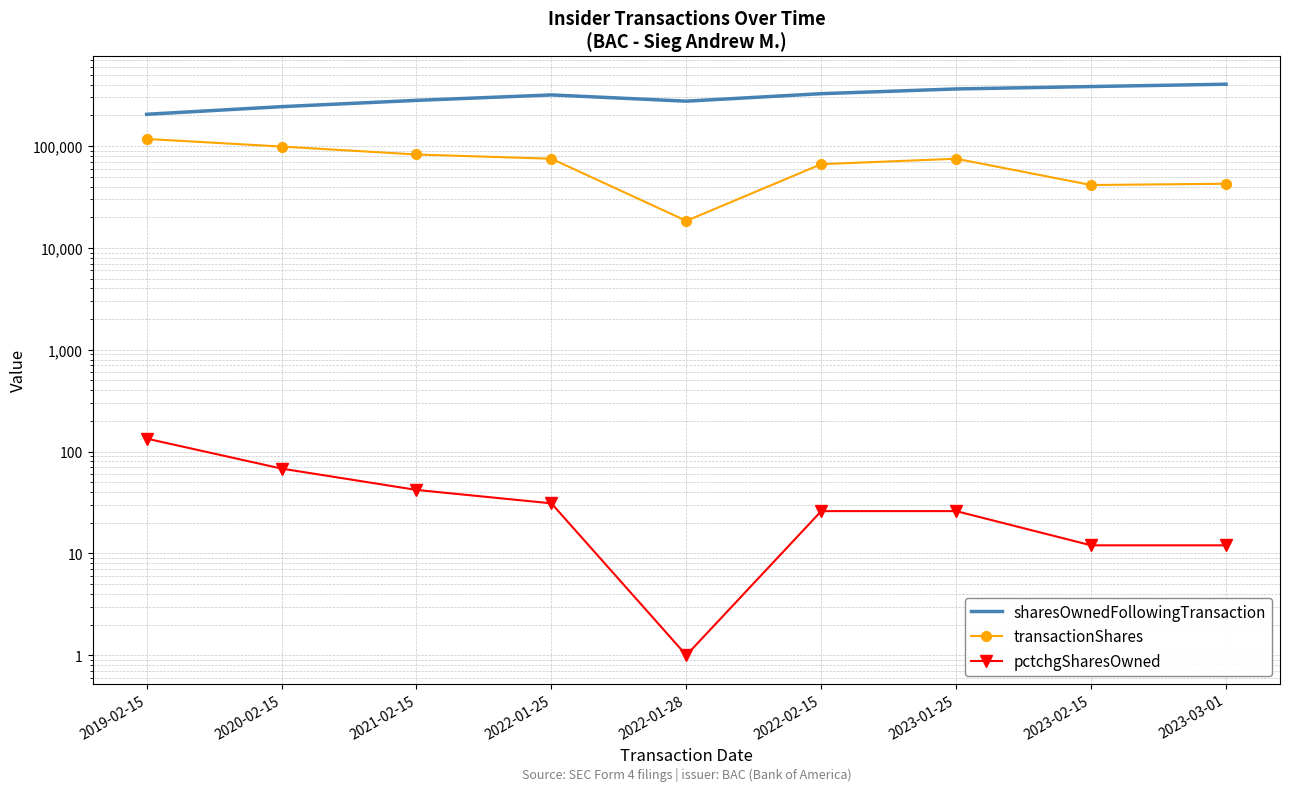

What is the value of the pctchgSharesOwned point at the 9th from the left?

12